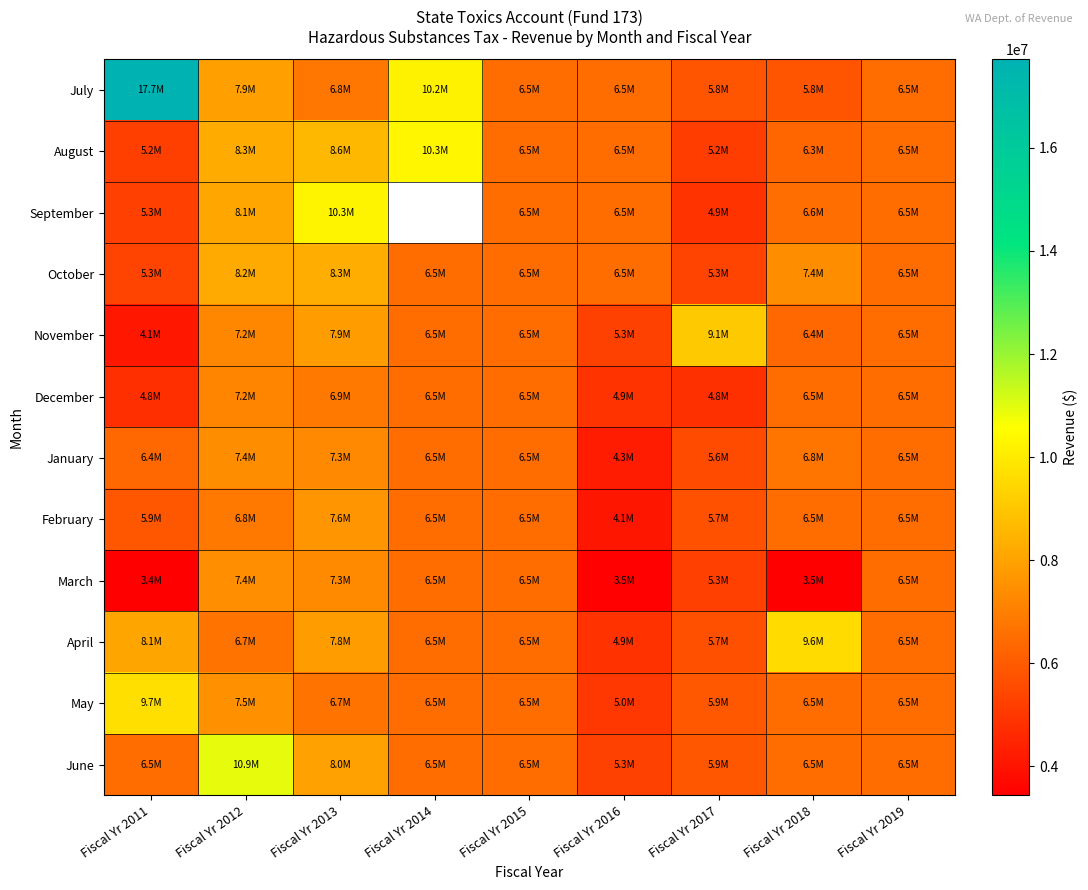

At which label does December first exceed 6533333?

Fiscal Yr 2012